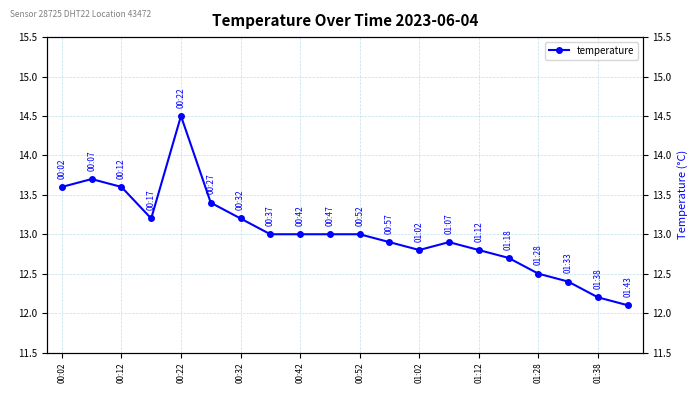

The chart shows a value of 18.3 at 00:32. True or false?

False